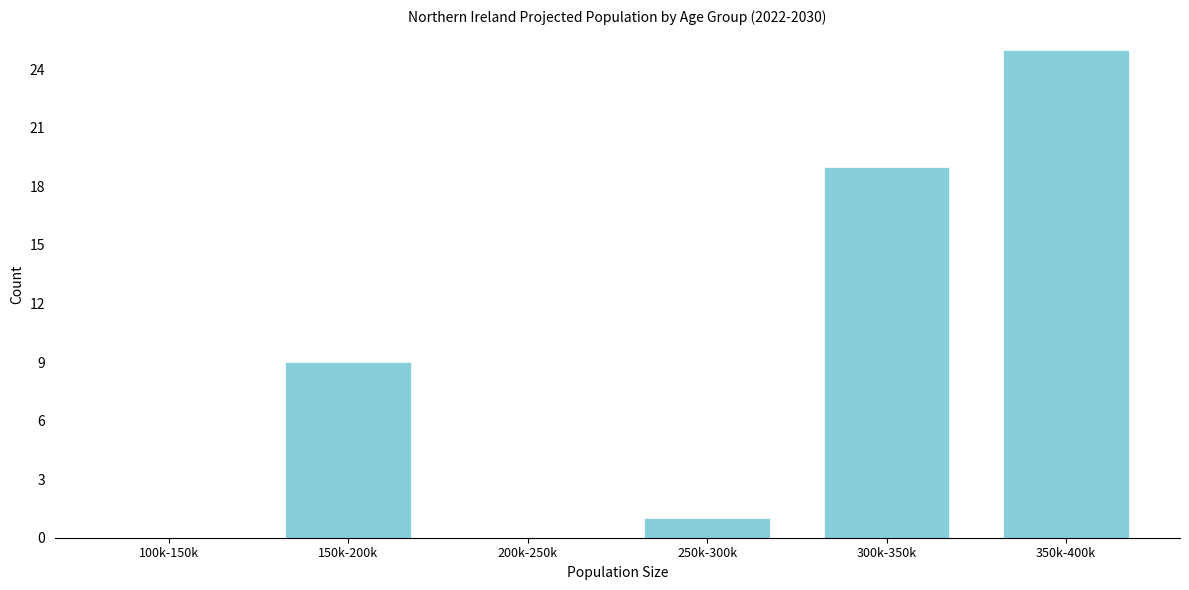

Reading right to left, list all the values displayed in this chart.

350k-400k=25	300k-350k=19	250k-300k=1	200k-250k=0	150k-200k=9	100k-150k=0